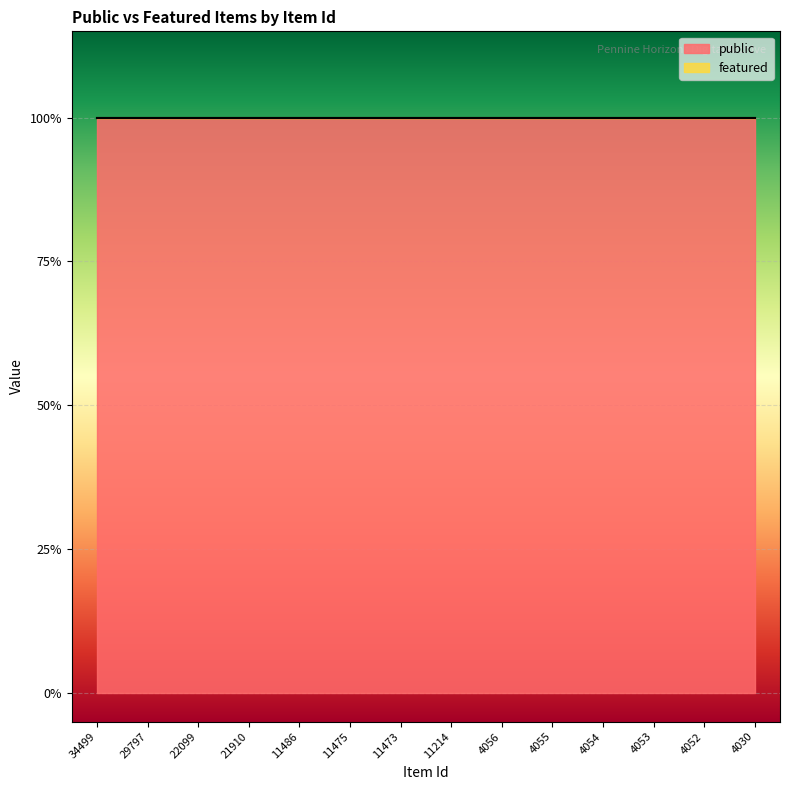

How many lines are shown in the chart?

2